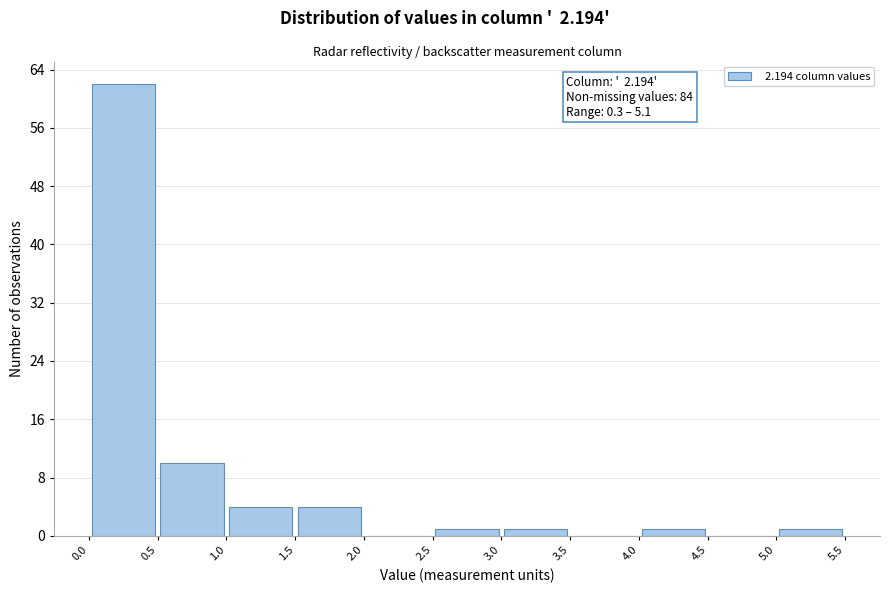

Over which range of the x-axis is the bar tallest?

0.0 to 0.5